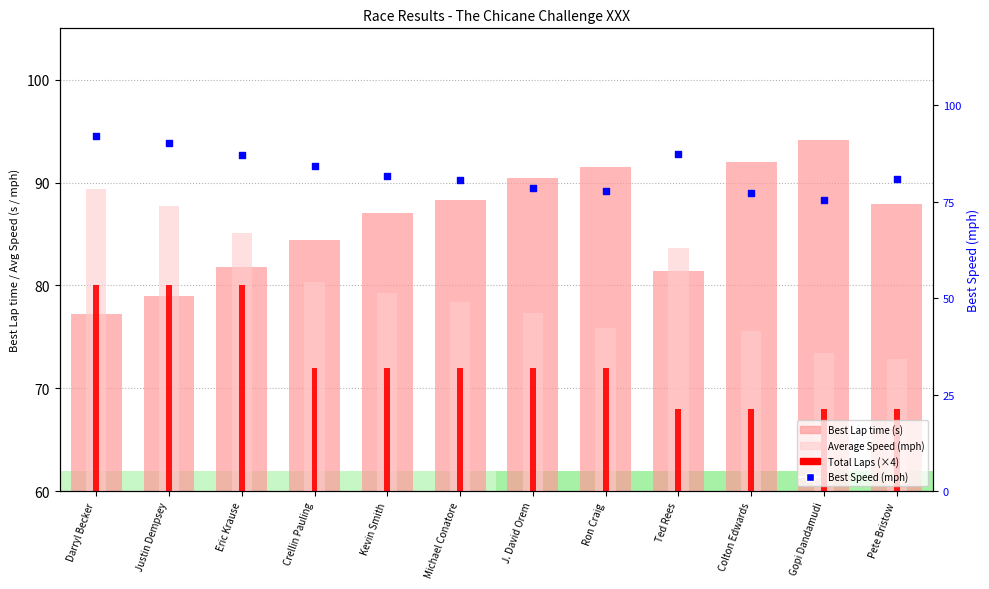

Which series reaches the maximum Y coordinate?

Best Lap time (s)